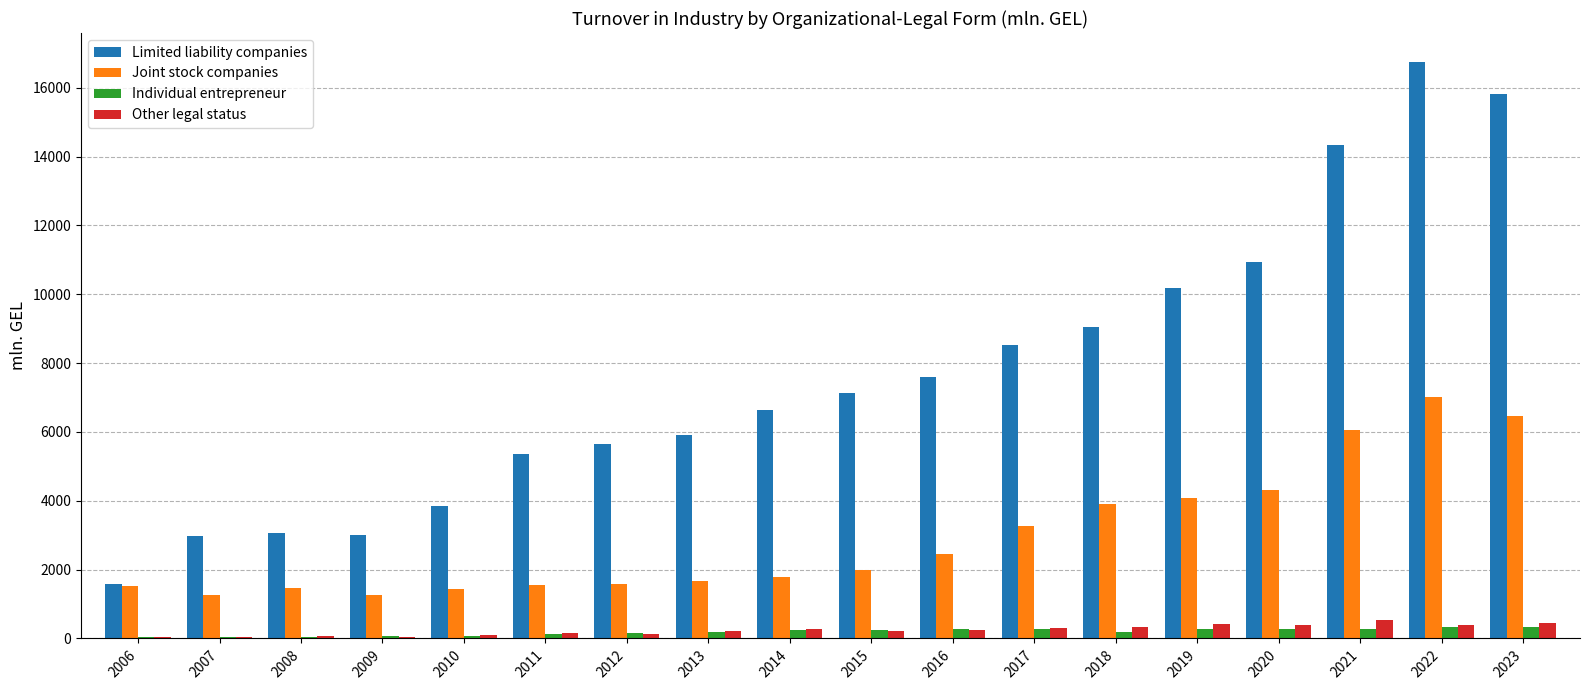

Does the chart contain stacked bars?

No